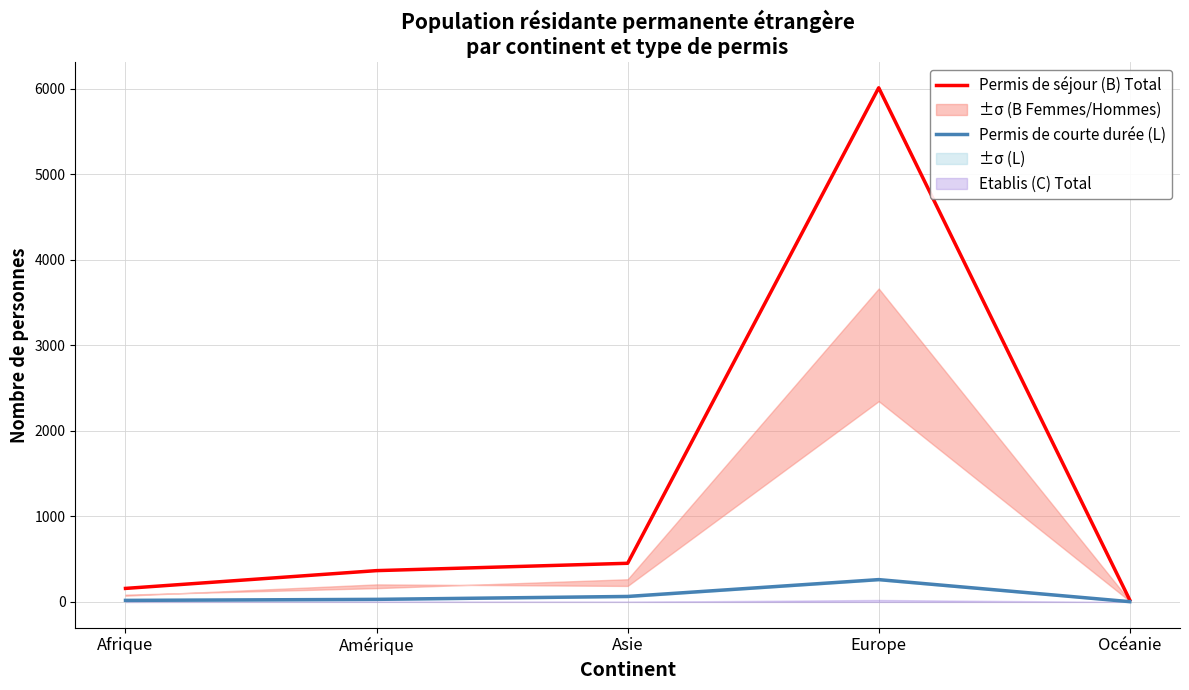

True or false: Permis de séjour (B) Total has more than 0 points higher than both neighbors.

True